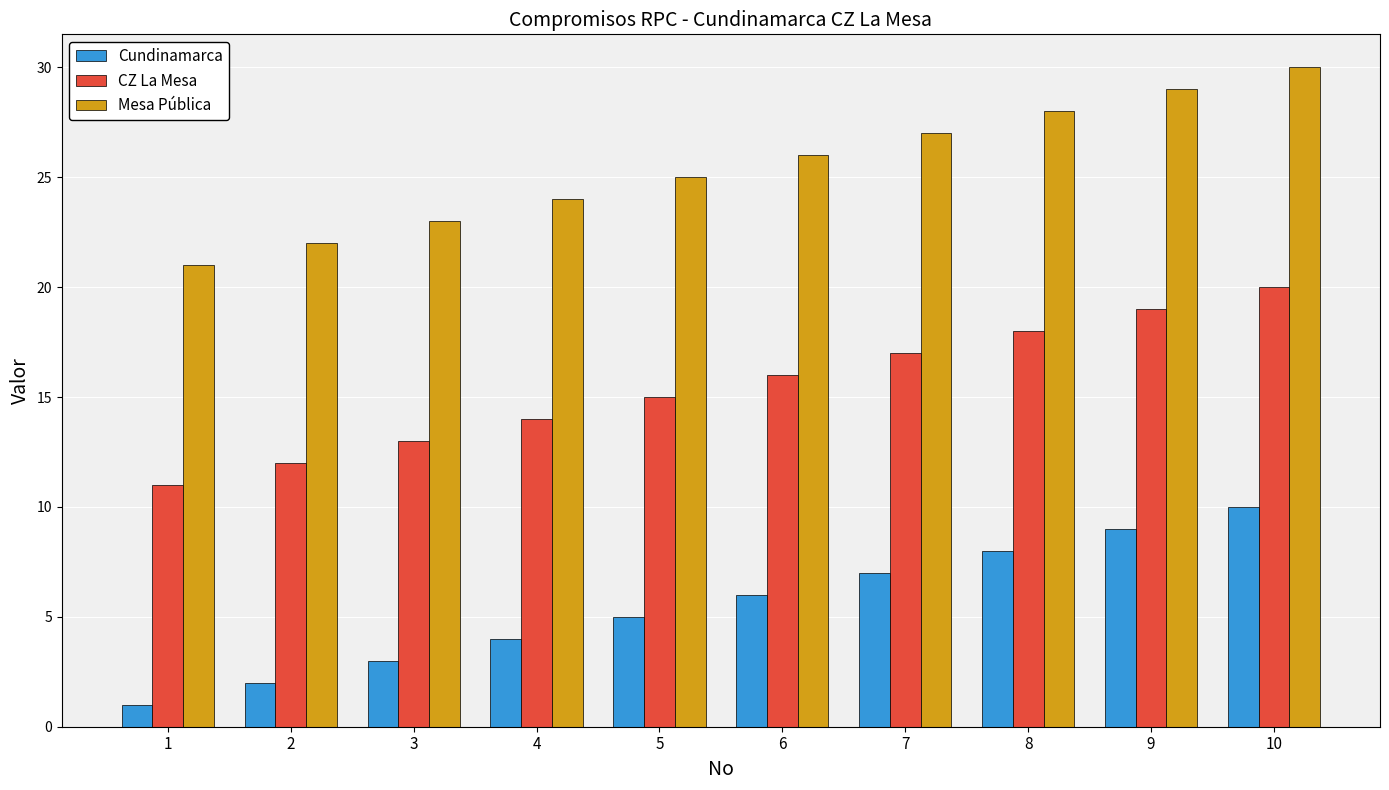

At which label is CZ La Mesa closest to 15?

5